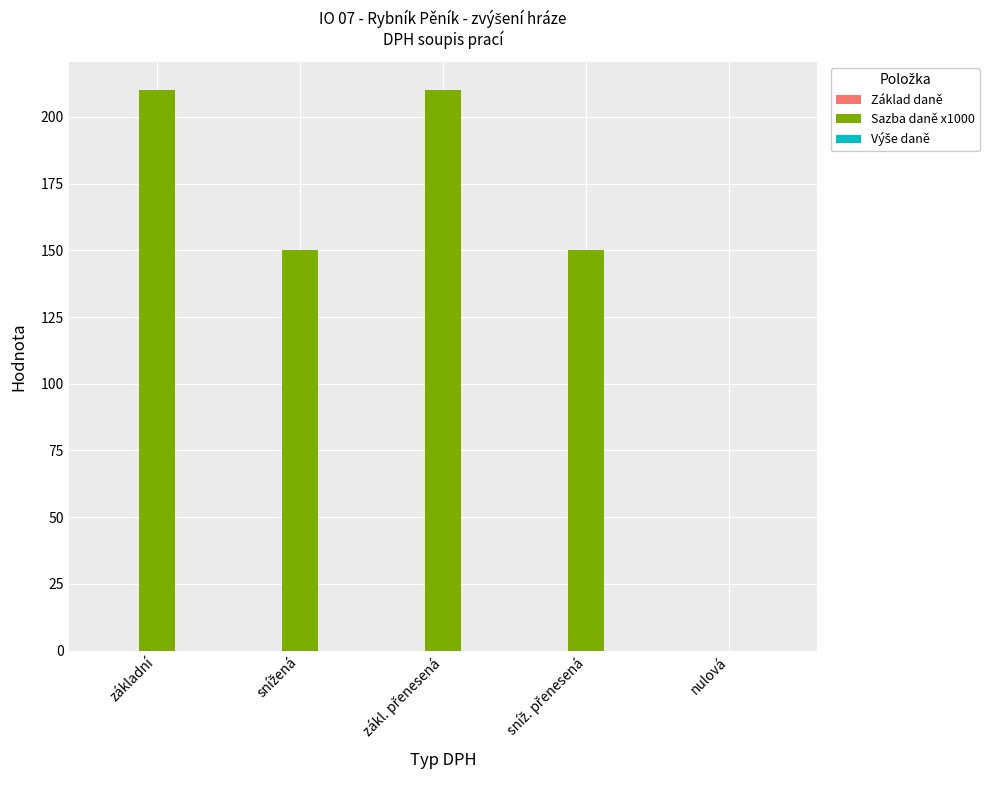

What is the approximate value at základní, to the nearest 50?

200